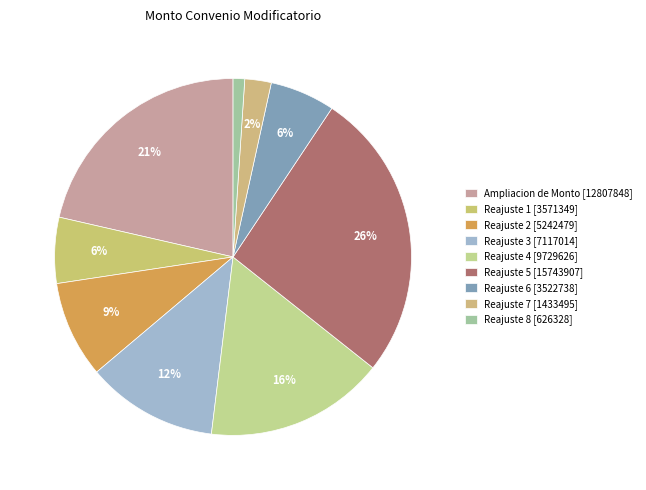

What is the total percentage of Reajuste 4 [9729626] and Reajuste 2 [5242479]?

25.0%